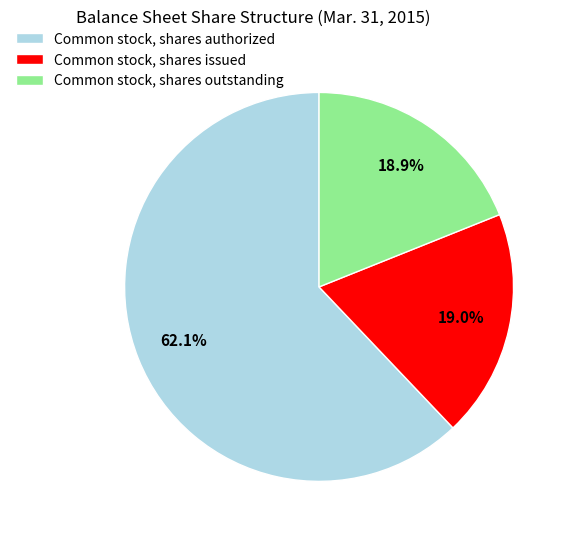

Is there any slice that represents more than half of the pie?

Yes